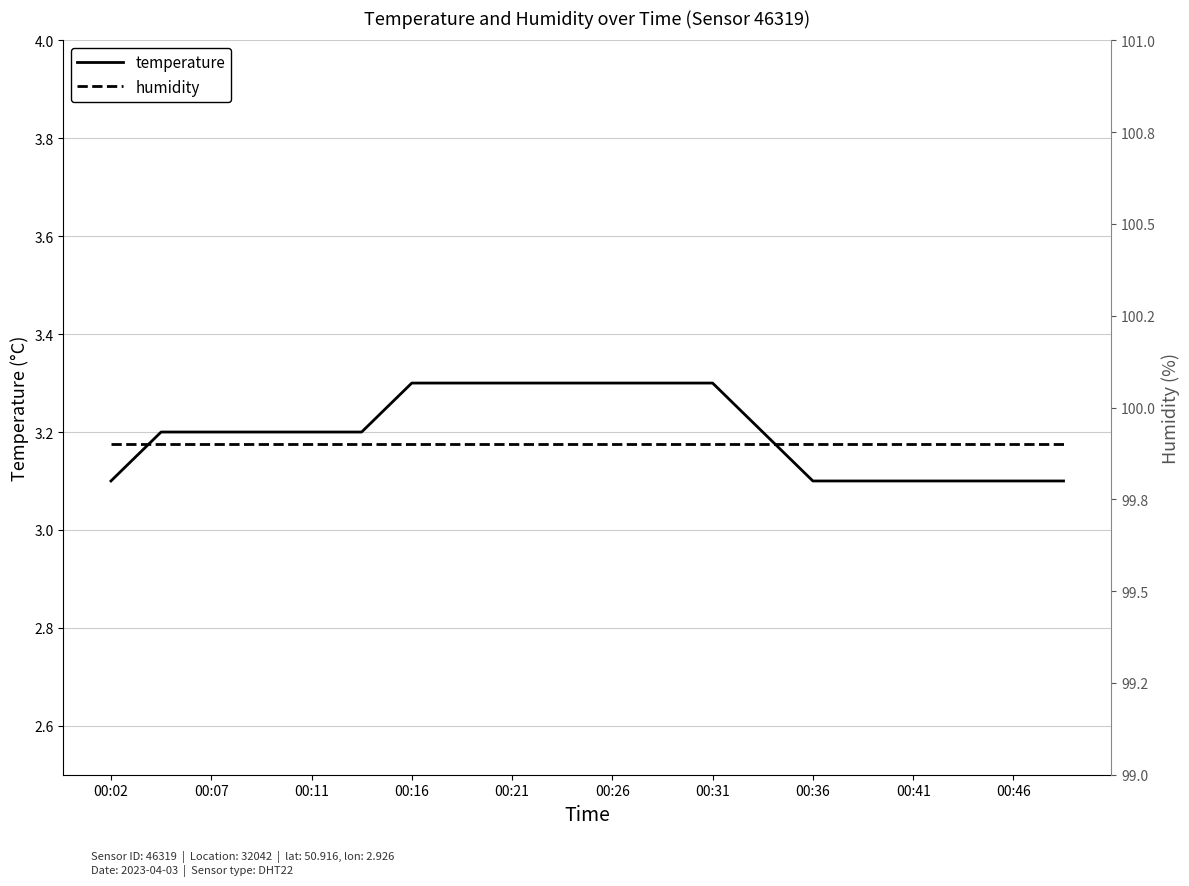

What is the lowest value of the temperature series?

3.1